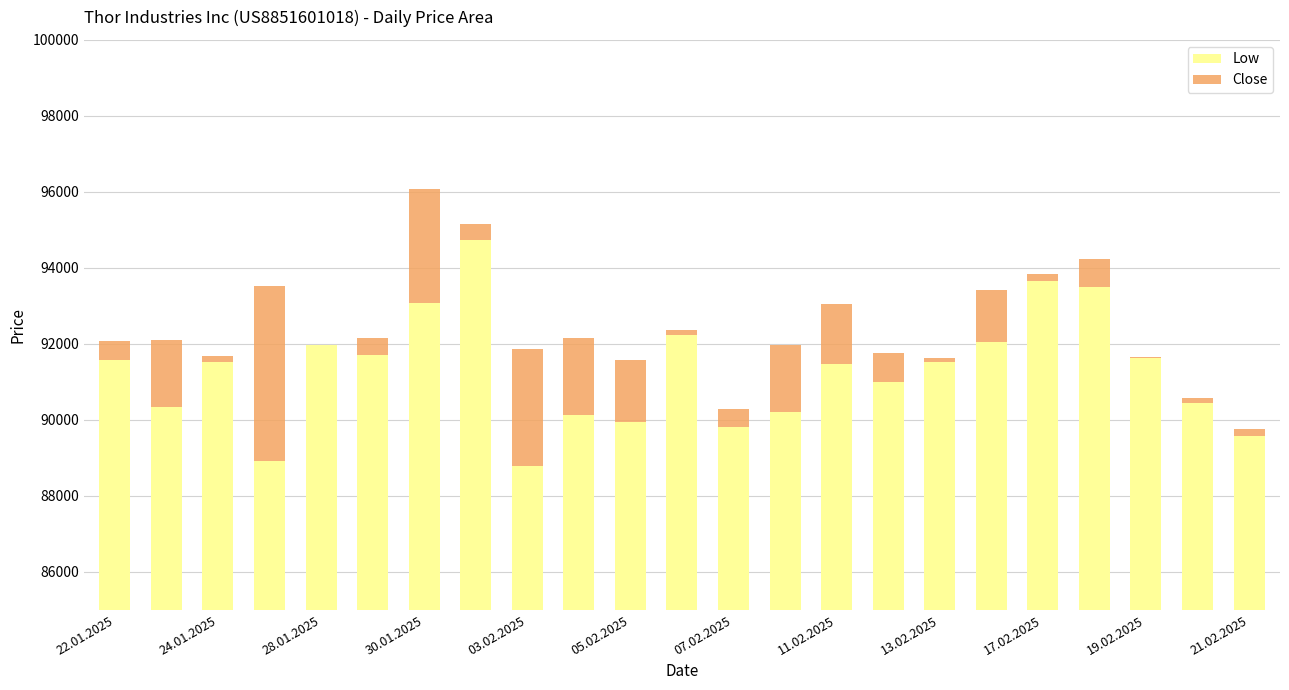

What are all the series names shown in the legend?

Low, Close